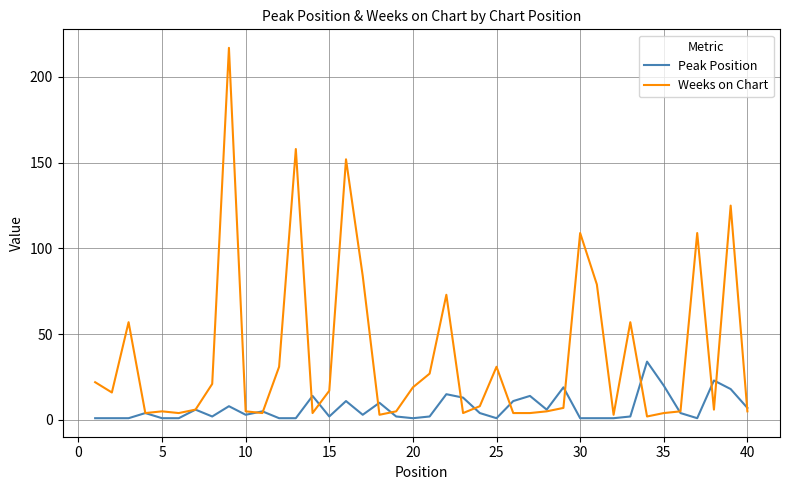

After their last crossing, which series has the higher values: Weeks on Chart or Peak Position?

Peak Position